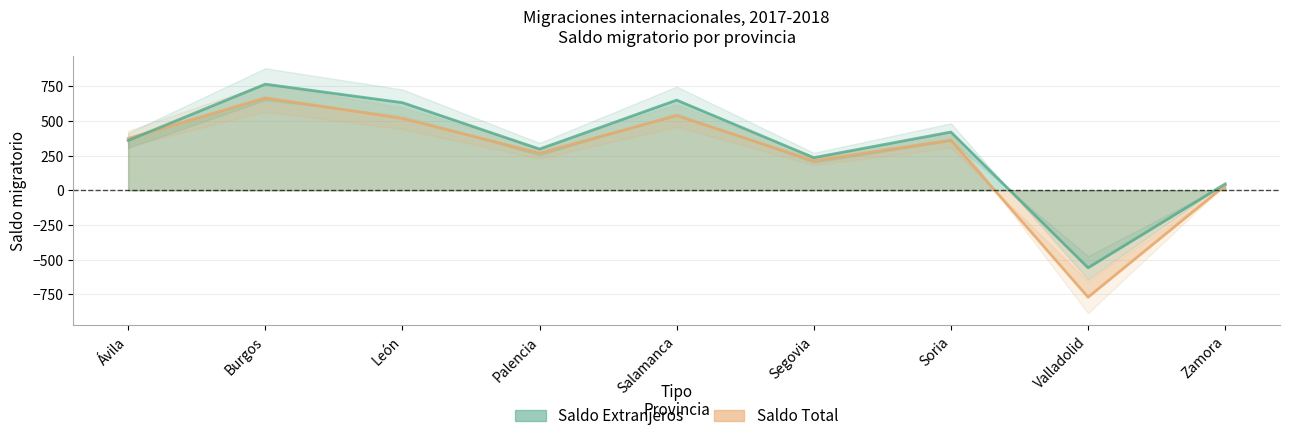

List the labels in order of Saldo Extranjeros value, smallest first.

Valladolid, Zamora, Segovia, Palencia, Ávila, Soria, León, Salamanca, Burgos